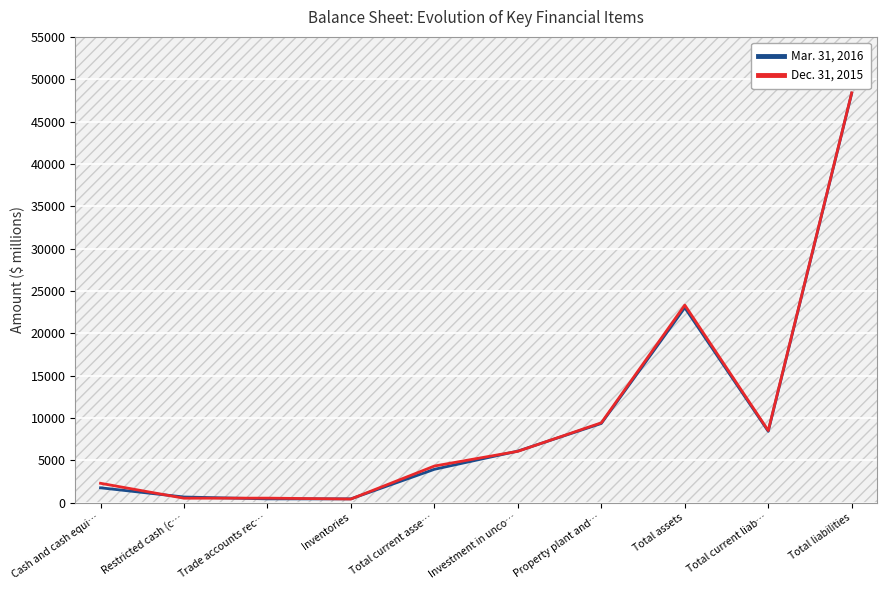

What is the difference between the highest and lowest values at Total liabilities?

55